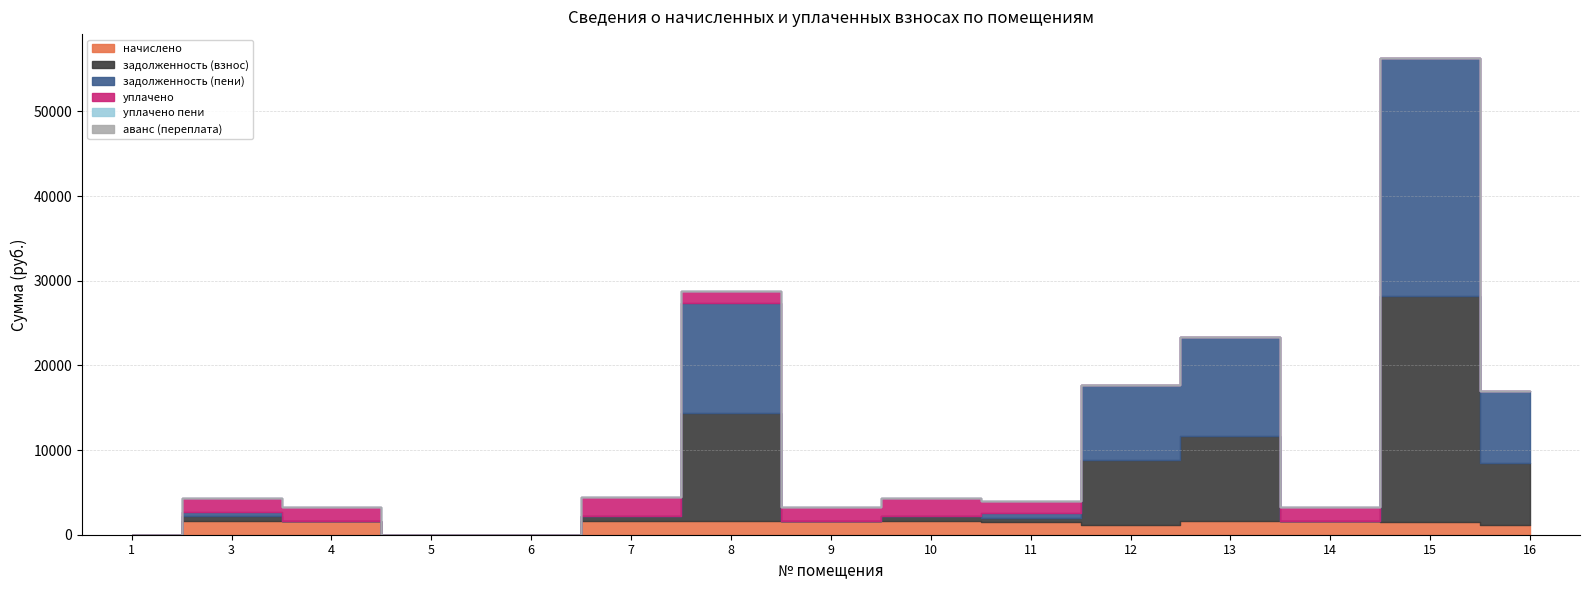

Reading left to right, what are all the values shown in this chart?

начислено: 0.0	1627.7	1635.0	0.0	0.0	1679.0	1613.0	1613.0	1627.7	1506.7	1118.1	1653.4	1660.7	1492.0	1136.5
задолженность (взнос): 0.0	542.6	0.0	0.0	0.0	559.7	12762.9	0.0	542.6	502.2	7696.6	10001.8	0.0	26670.2	7352.2
задолженность (пени): 0.0	542.6	0.0	0.0	0.0	0.0	13030.3	10.8	0.0	502.2	8814.8	11655.1	0.0	28162.2	8488.7
уплачено: 0.0	1627.7	1635.0	0.0	0.0	2238.7	1345.6	1602.2	2170.3	1506.7	0.0	0.0	1660.7	0.0	0.0
уплачено пени: 0.0	0.0	0.0	0.0	0.0	4.3	0.0	0.0	0.0	0.0	0.0	0.0	0.0	0.0	0.0
аванс (переплата): 0.0	0.0	0.0	0.0	0.0	0.0	0.0	0.0	0.0	0.0	0.0	0.0	0.0	0.0	0.0